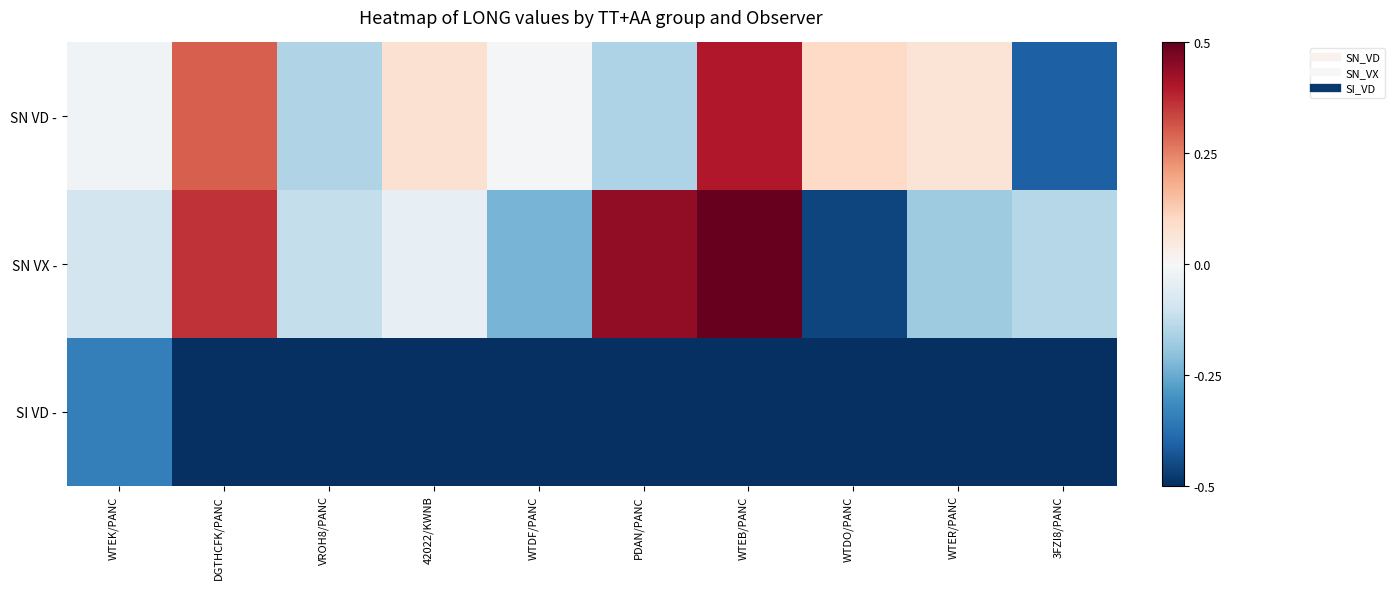

Which has a higher value, 3FZI8/PANC or WTER/PANC?

WTER/PANC